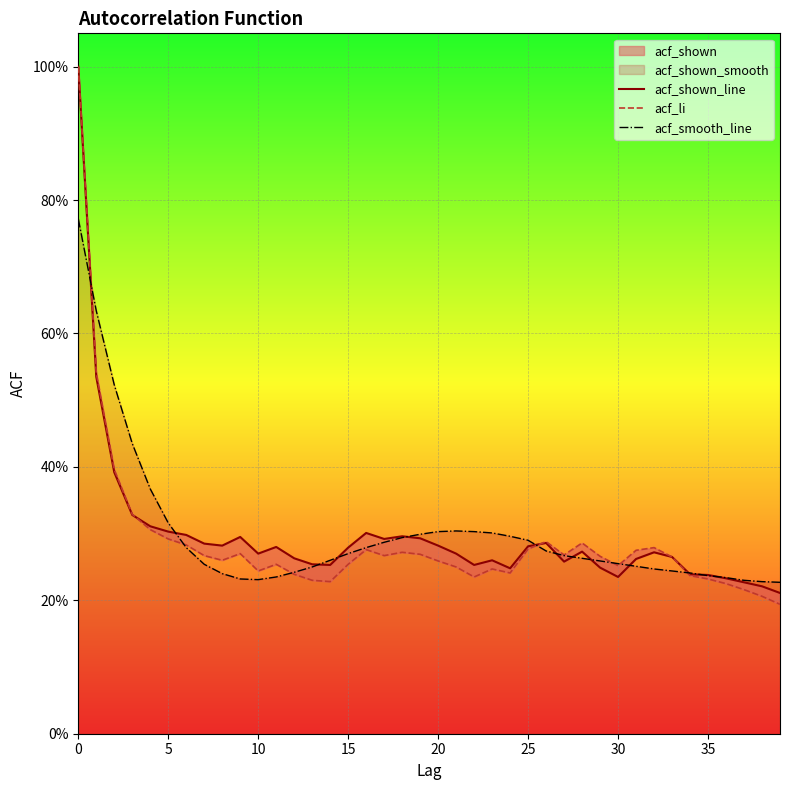

Rank the series by their average value, from lowest to highest.

acf_li, acf_shown_line, acf_smooth_line